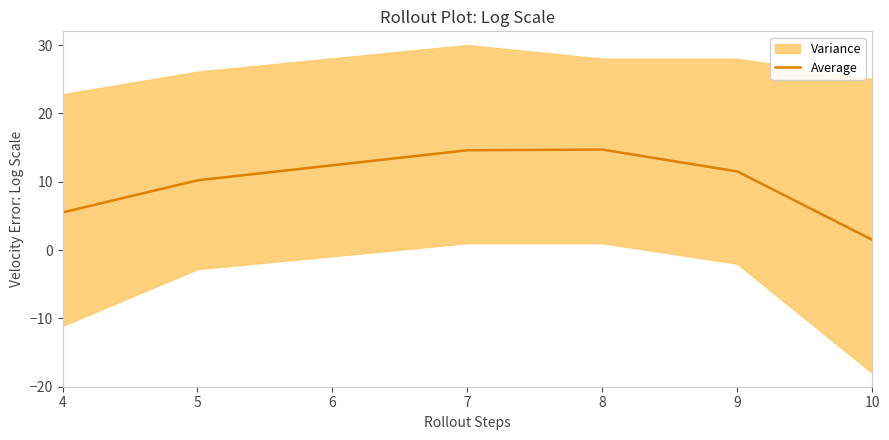

What is the average value?

9.7